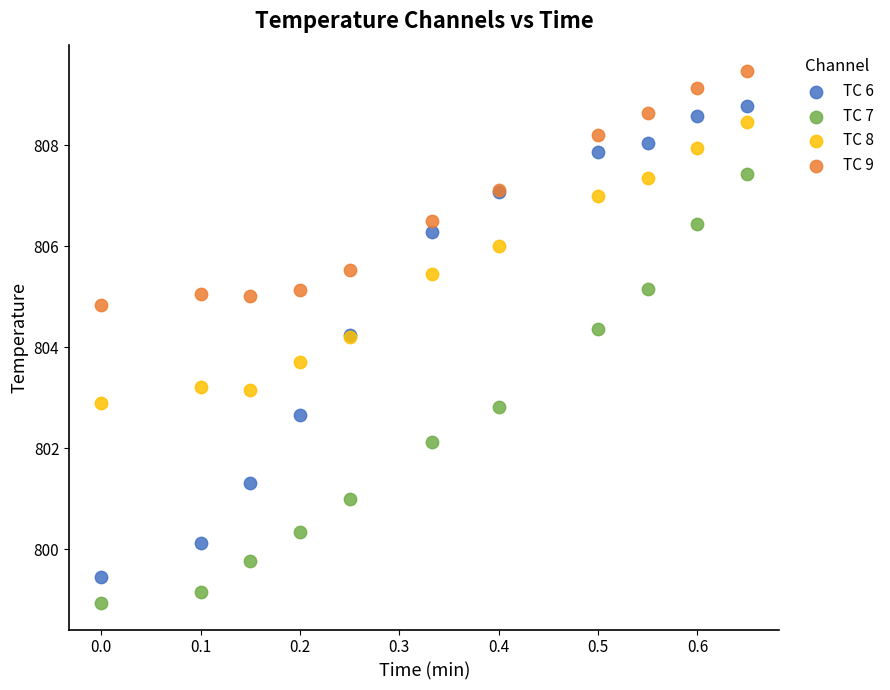

Which series reaches the minimum Y coordinate?

TC 7